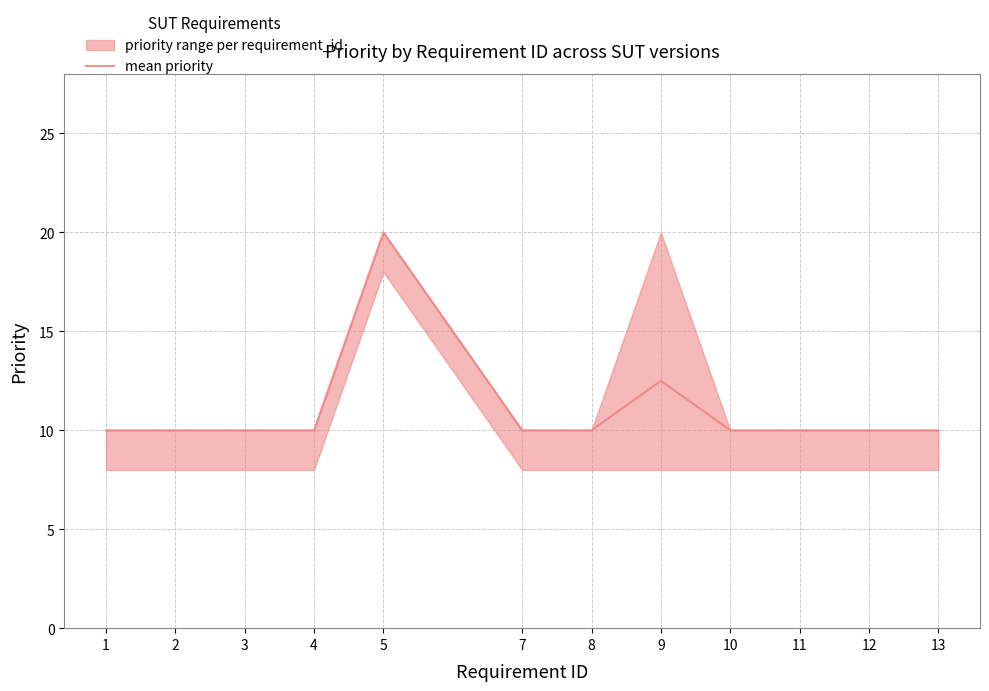

Does the chart have visible grid lines?

Yes